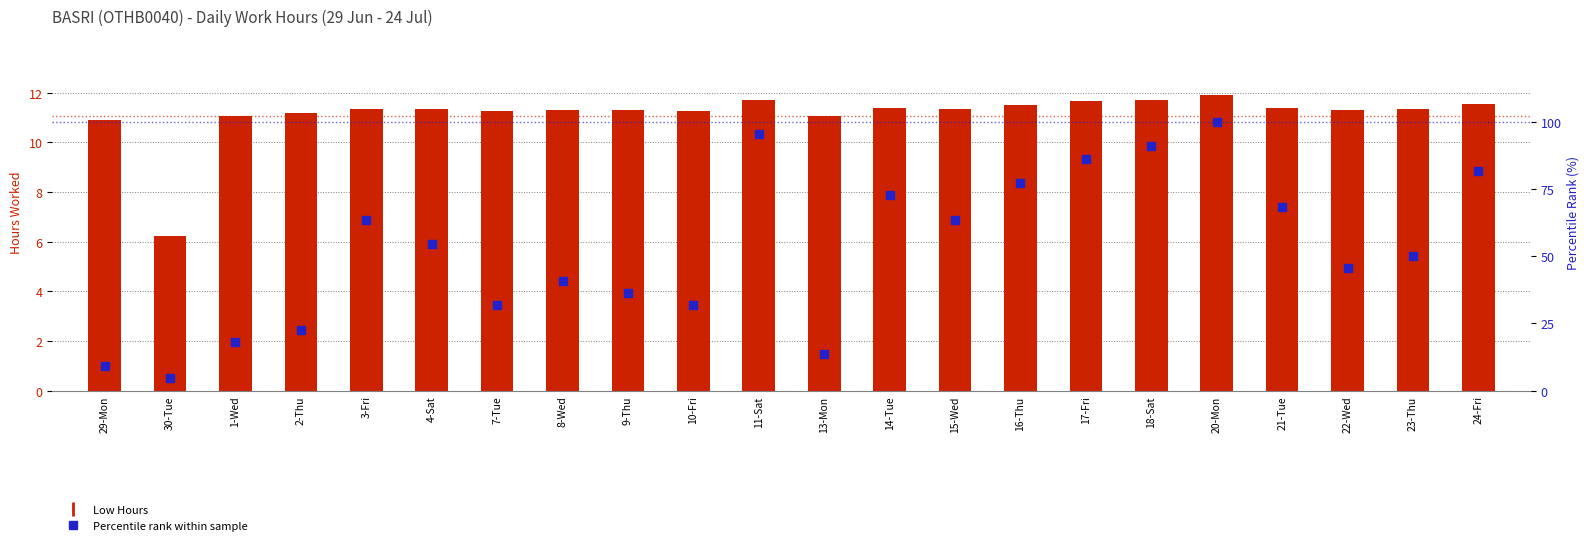

At how many categories does at least one series exceed 69?

7